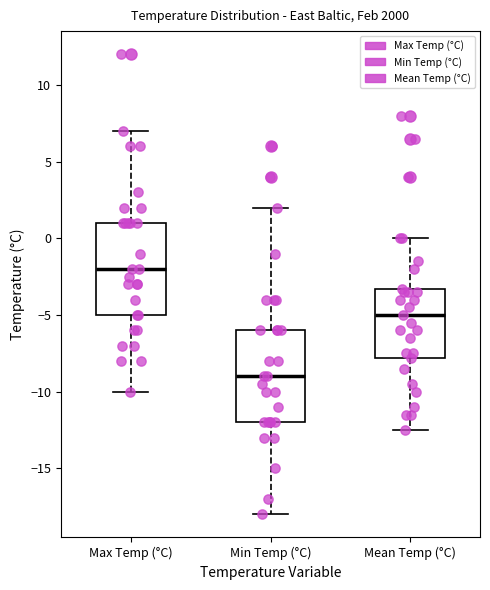

Reading left to right, transcribe this box plot: for each box, give where its median line is, the range the box spans, and where its two whiskers end, as read against the y-axis. The values are not printed on the chart, so give them approximately, as read against the axis.

Max Temp (°C): median -2.0, box -5.0 to 1.0, whiskers -10.0 to 7.0
Min Temp (°C): median -9.0, box -12.0 to -6.0, whiskers -18.0 to 2.0
Mean Temp (°C): median -5.0, box -8.0 to -3.5, whiskers -12.5 to 0.0